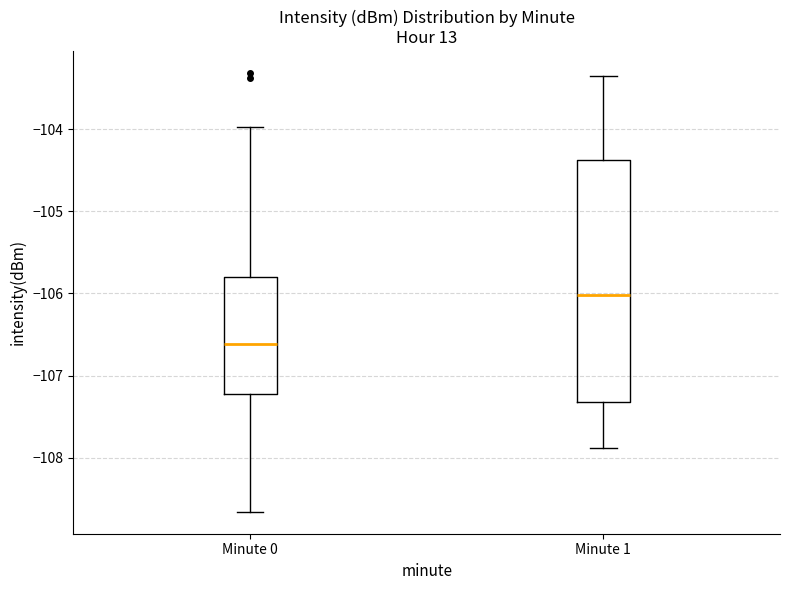

Which box's median line is the highest?

Minute 1